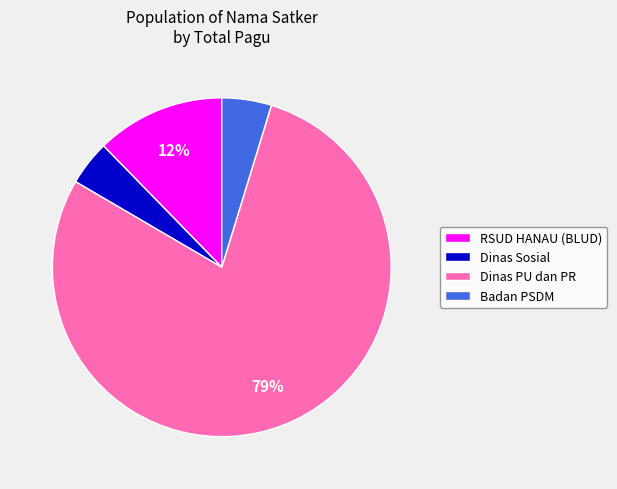

Count the number of slices in the pie.

4